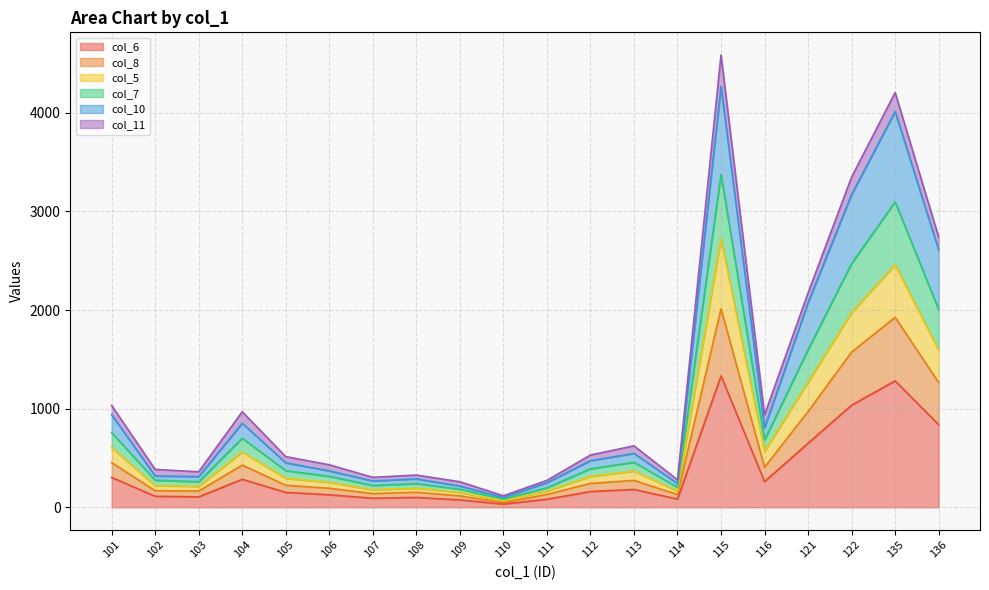

True or false: col_8 has a value of 12 at 110.

False